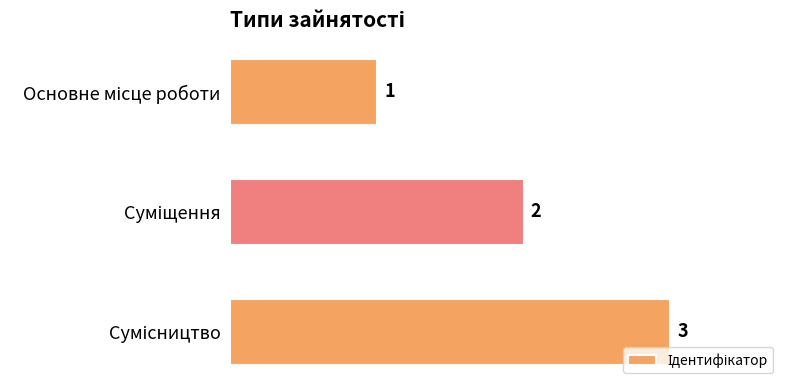

What is the value of the 1st bar from the top?

1